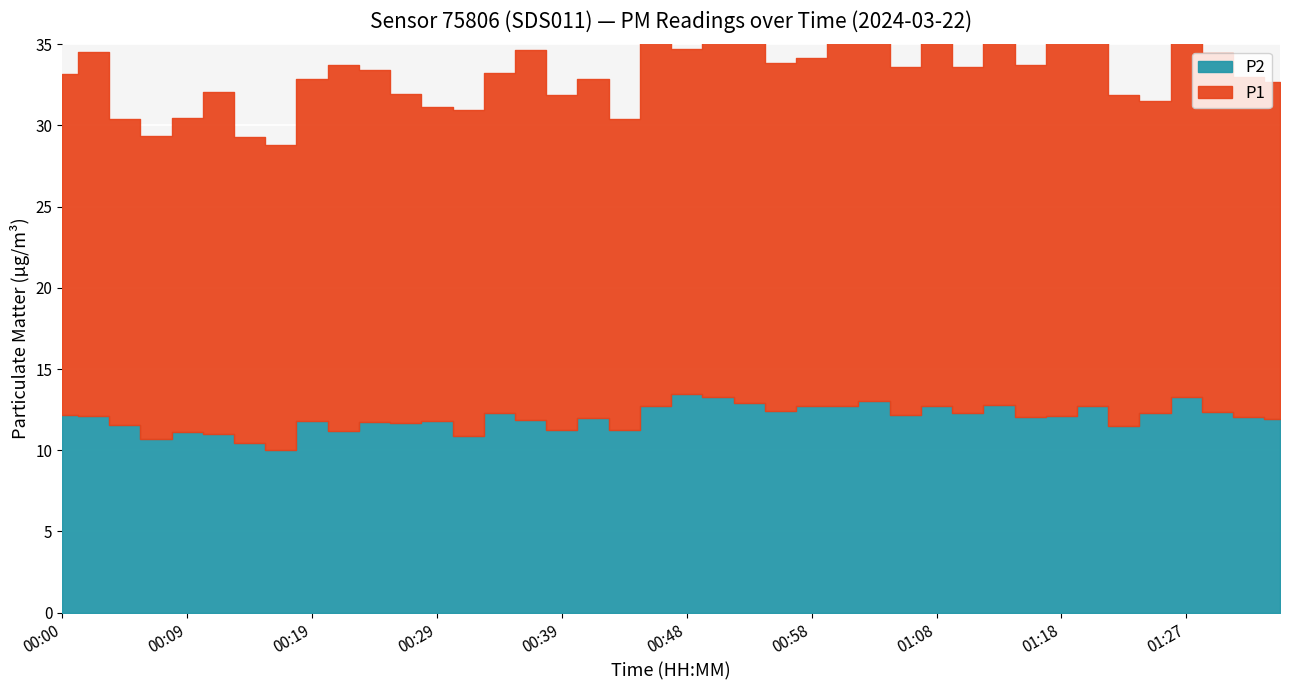

In P2, how many points are higher than both neighbors (excluding endpoints)?

13